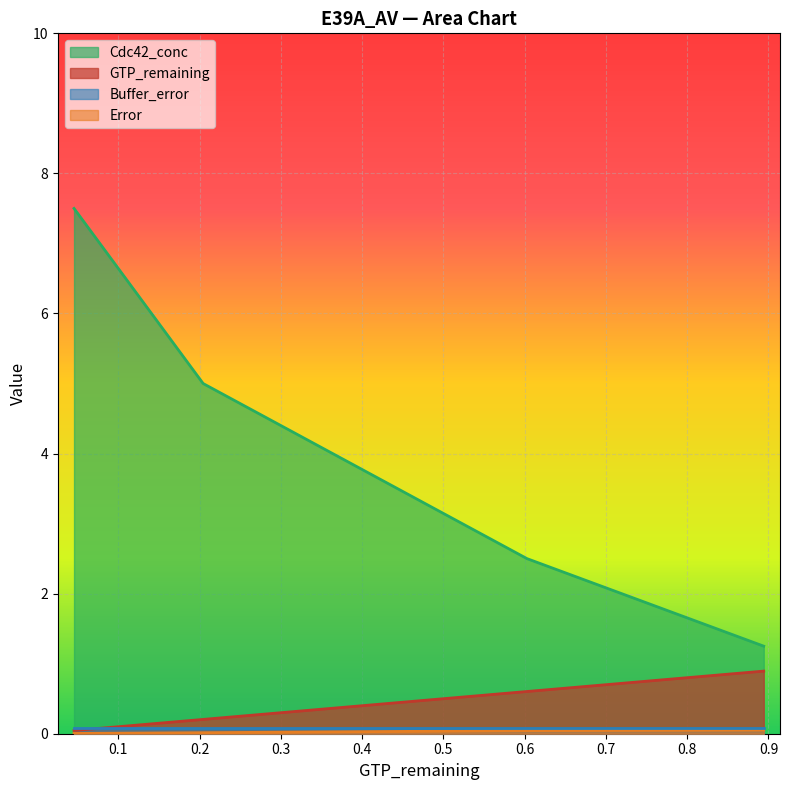

True or false: GTP_remaining and Cdc42_conc intersect in this chart.

False